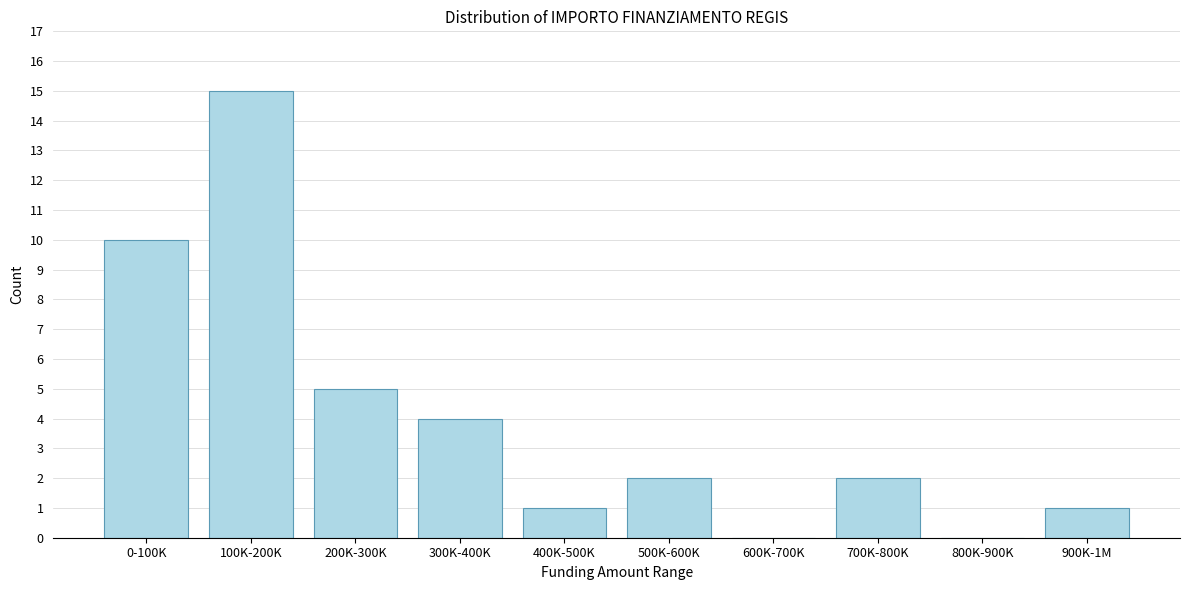

Reading right to left, what are all the values shown in this chart?

900K-1M=1	800K-900K=0	700K-800K=2	600K-700K=0	500K-600K=2	400K-500K=1	300K-400K=4	200K-300K=5	100K-200K=15	0-100K=10